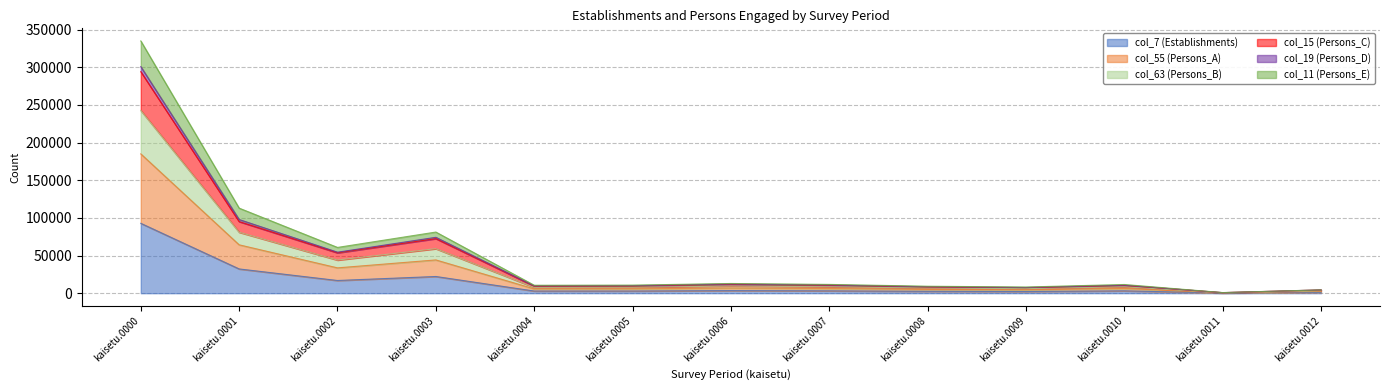

Count the number of data series in this chart.

6